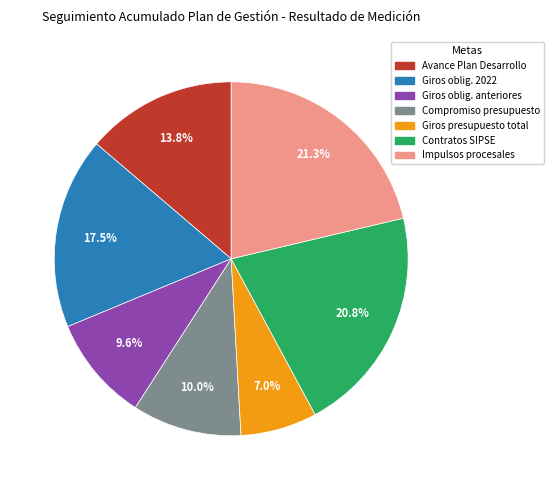

Is there a majority slice in this chart?

No